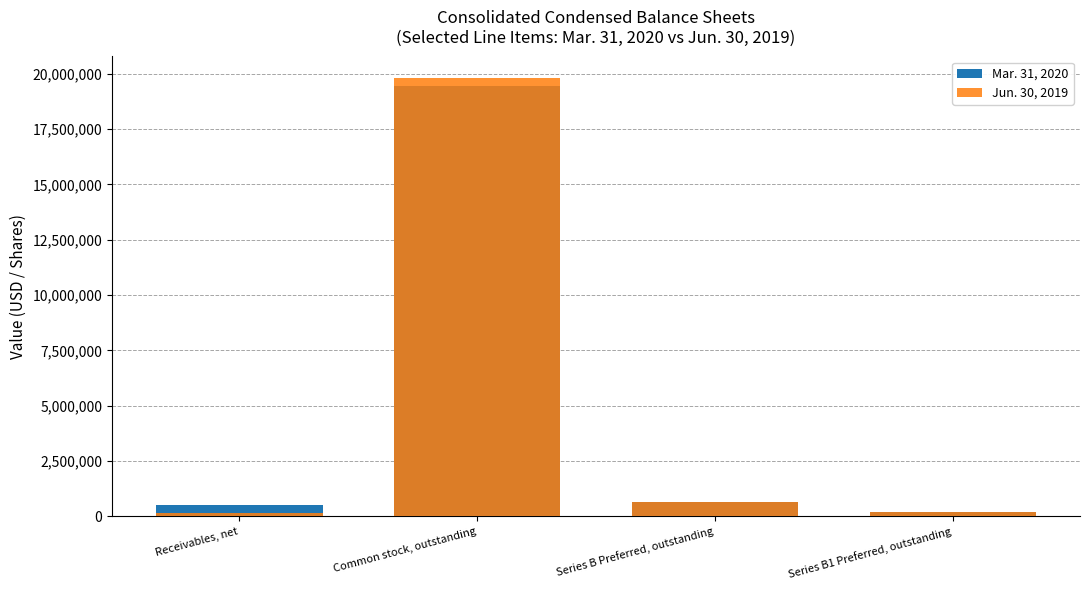

How many values in the Mar. 31, 2020 series are below 625375?

2